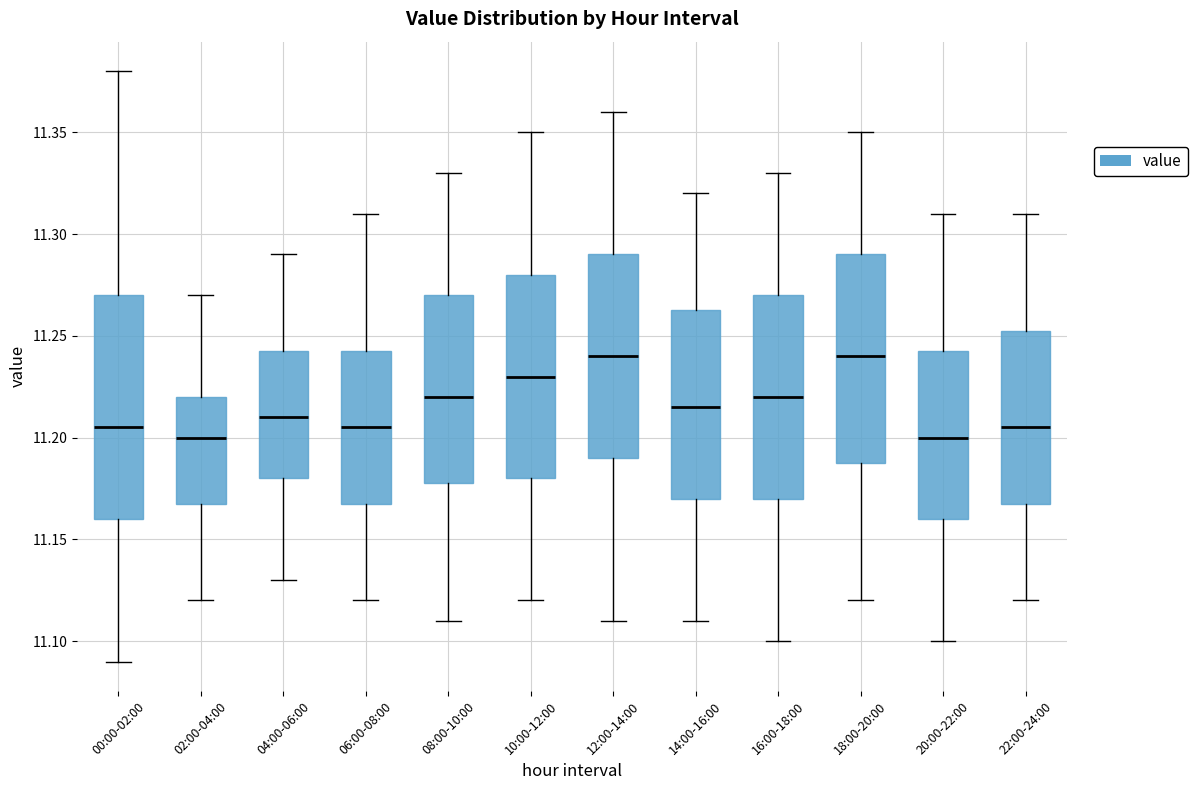

Reading left to right, transcribe this box plot: for each box, give where its median line is, the range the box spans, and where its two whiskers end, as read against the y-axis. The values are not printed on the chart, so give them approximately, as read against the axis.

00:00-02:00: median 11.205, box 11.160 to 11.270, whiskers 11.090 to 11.380
02:00-04:00: median 11.200, box 11.170 to 11.220, whiskers 11.120 to 11.270
04:00-06:00: median 11.210, box 11.180 to 11.245, whiskers 11.130 to 11.290
06:00-08:00: median 11.205, box 11.170 to 11.245, whiskers 11.120 to 11.310
08:00-10:00: median 11.220, box 11.180 to 11.270, whiskers 11.110 to 11.330
10:00-12:00: median 11.230, box 11.180 to 11.280, whiskers 11.120 to 11.350
12:00-14:00: median 11.240, box 11.190 to 11.290, whiskers 11.110 to 11.360
14:00-16:00: median 11.215, box 11.170 to 11.265, whiskers 11.110 to 11.320
16:00-18:00: median 11.220, box 11.170 to 11.270, whiskers 11.100 to 11.330
18:00-20:00: median 11.240, box 11.190 to 11.290, whiskers 11.120 to 11.350
20:00-22:00: median 11.200, box 11.160 to 11.245, whiskers 11.100 to 11.310
22:00-24:00: median 11.205, box 11.170 to 11.255, whiskers 11.120 to 11.310